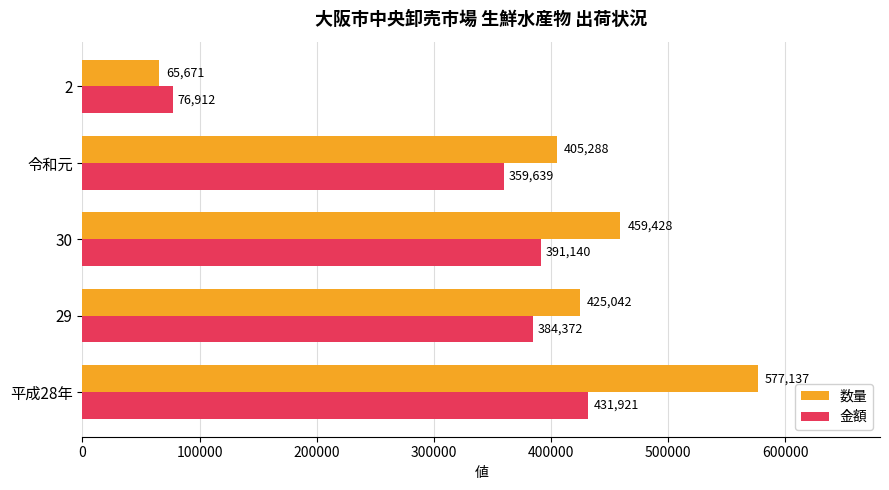

Which series has the widest spread of values?

数量